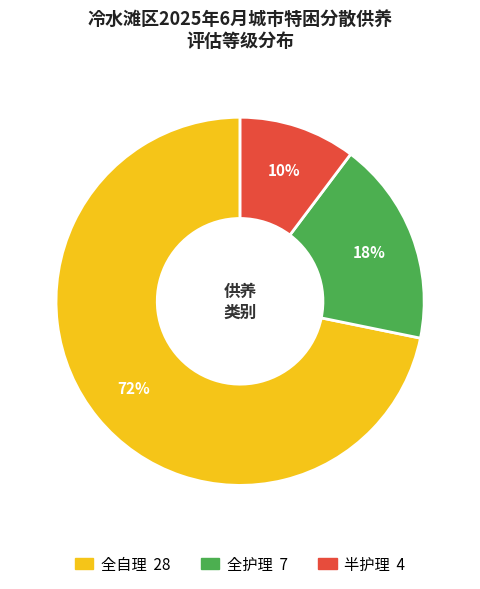

Which slice is the largest?

全自理